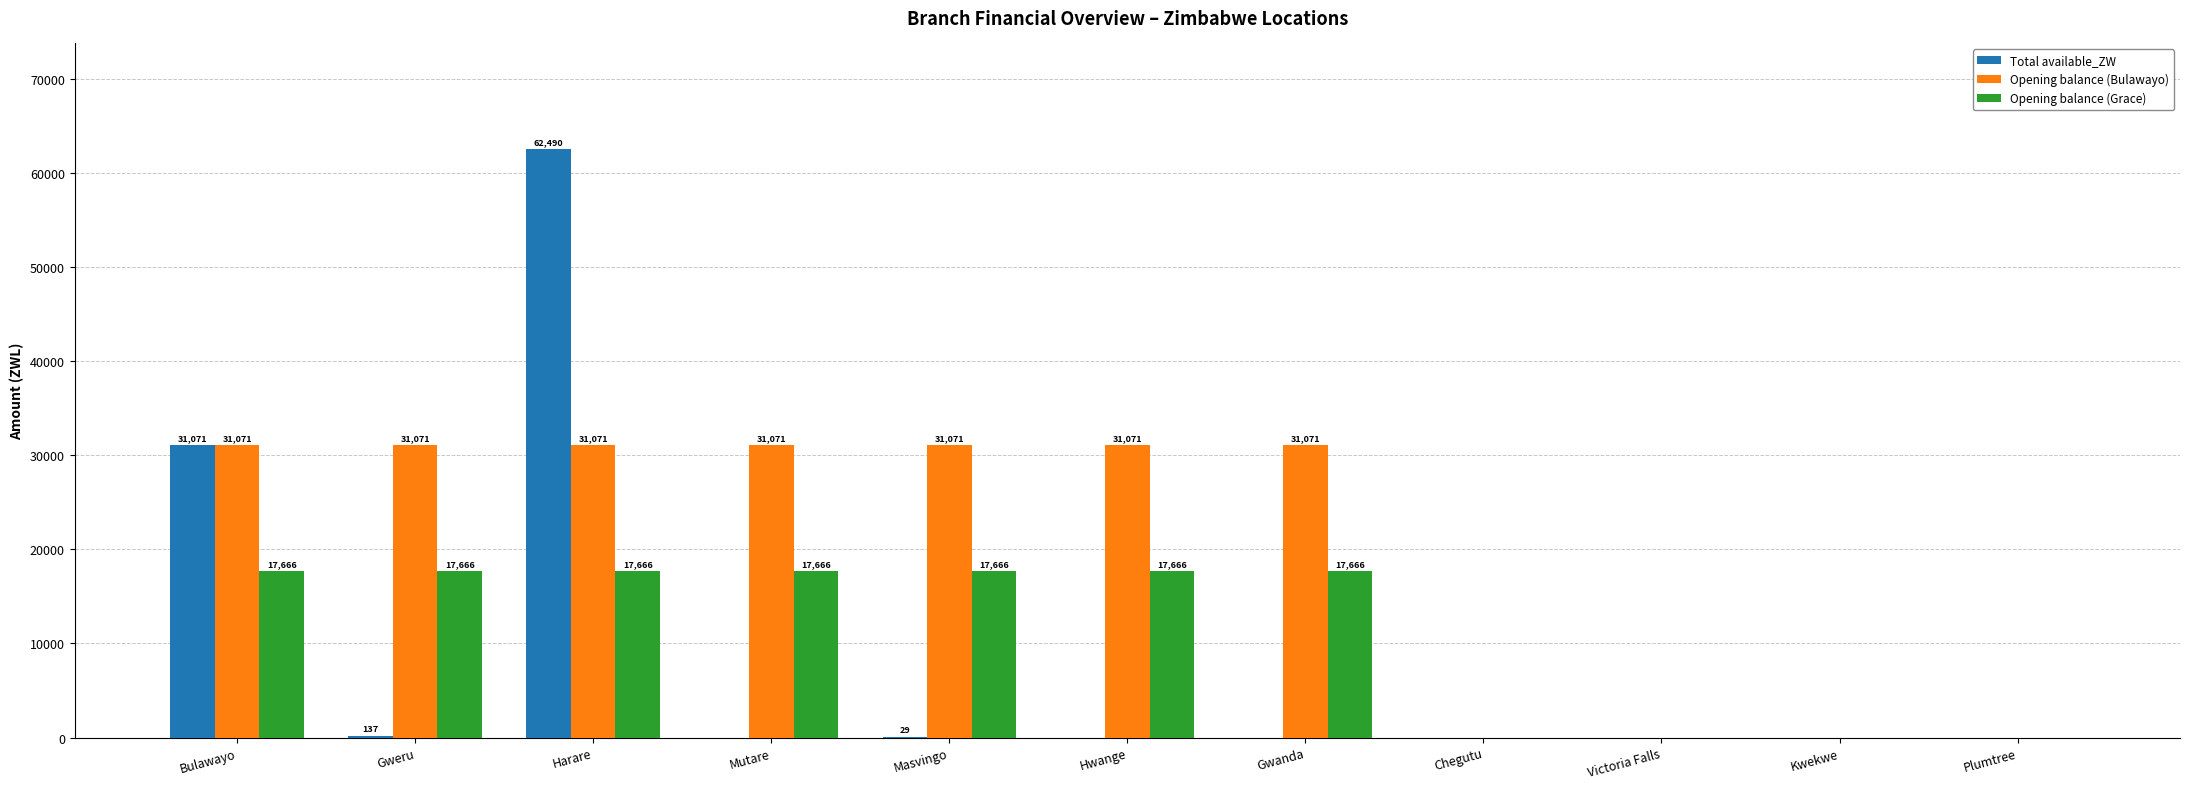

Is the value of Opening balance (Bulawayo) at Bulawayo greater than the value of Total available_ZW at Gwanda?

Yes